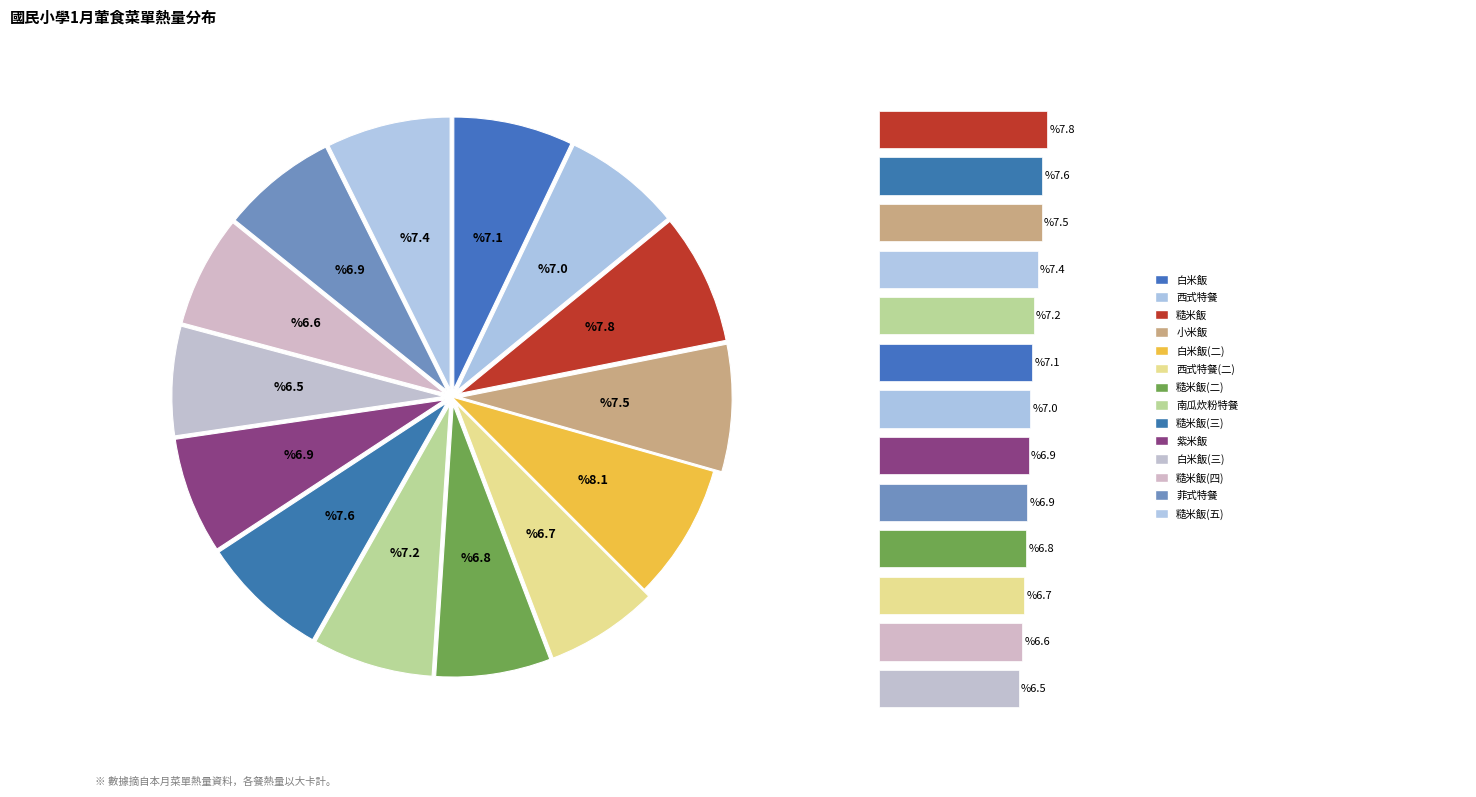

What percentage do 小米飯 and 糙米飯 together represent?

15.3%